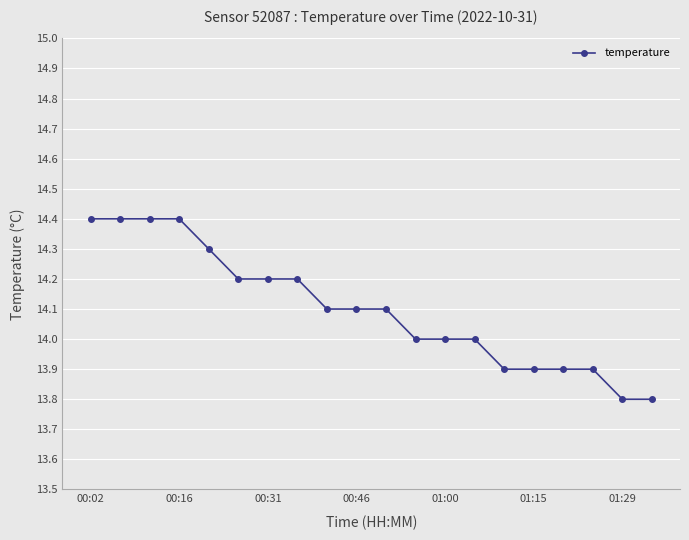

What is the difference between the maximum and minimum values?

0.6